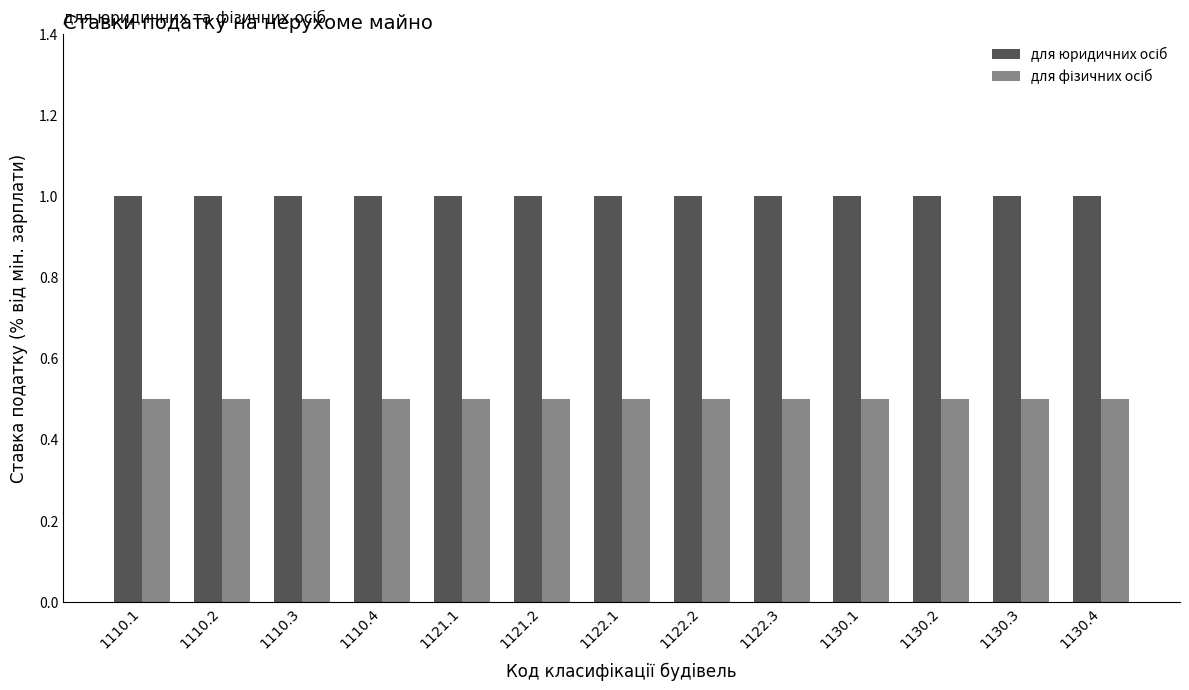

How many bars are there in each group?

2